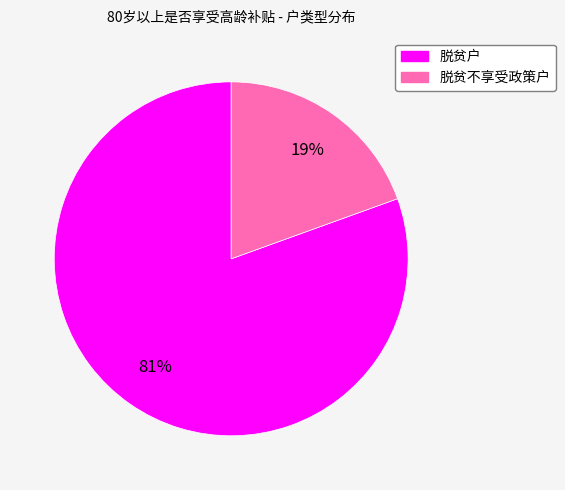

How many slices are in this pie chart?

2